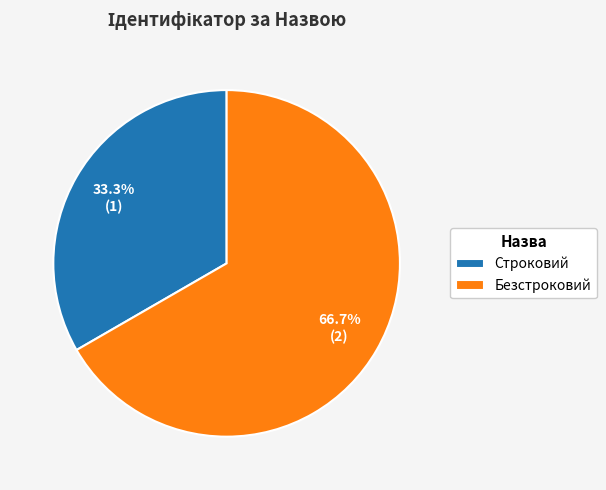

Which slice is the largest?

Безстроковий